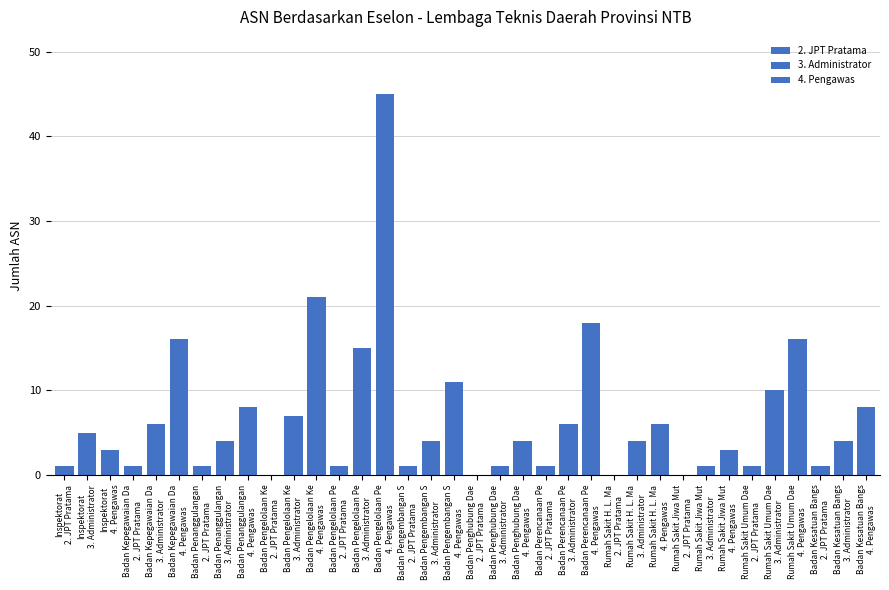

What is the label of the 4th bar from the left?

Badan Kepegawaian Da
2. JPT Pratama